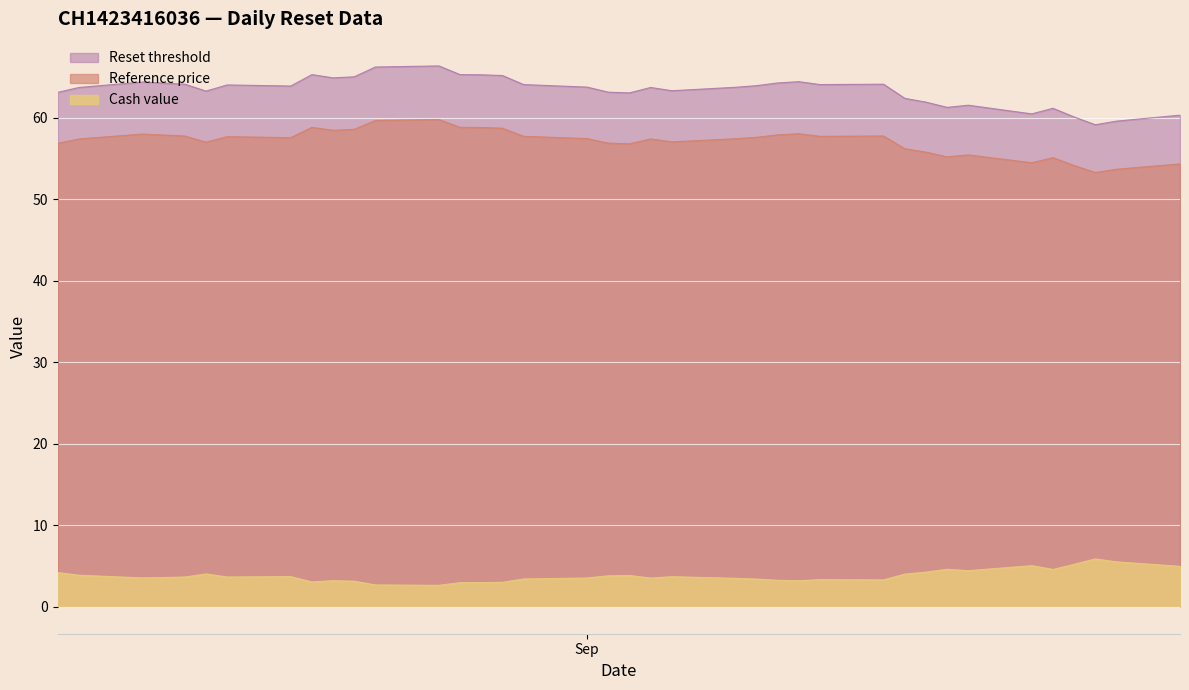

True or false: Cash value and Reset threshold intersect in this chart.

False